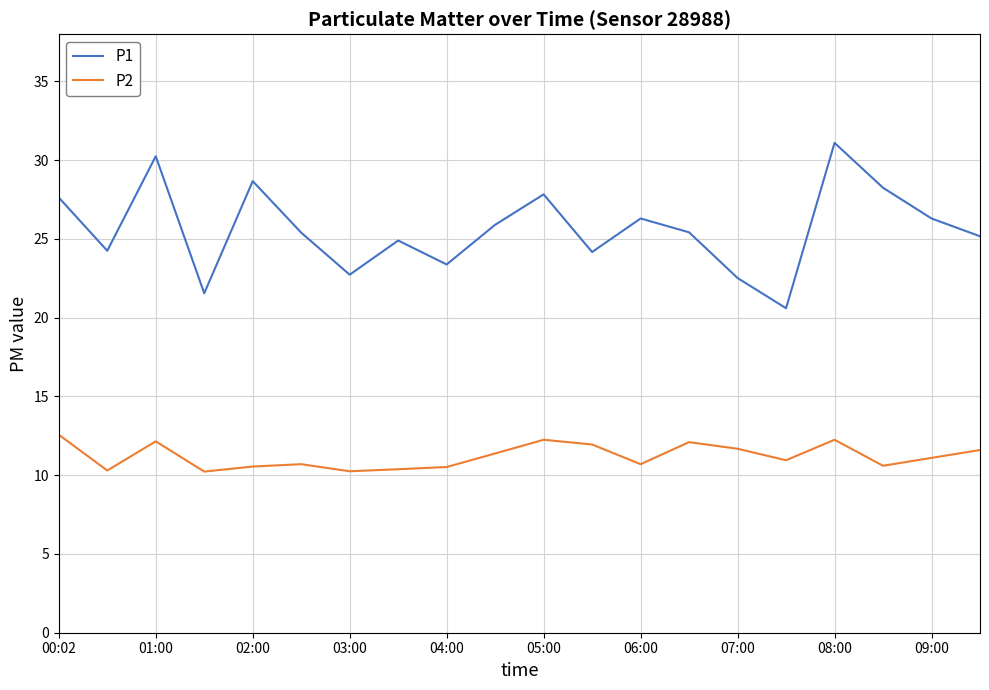

What is the maximum value for P1?

31.1